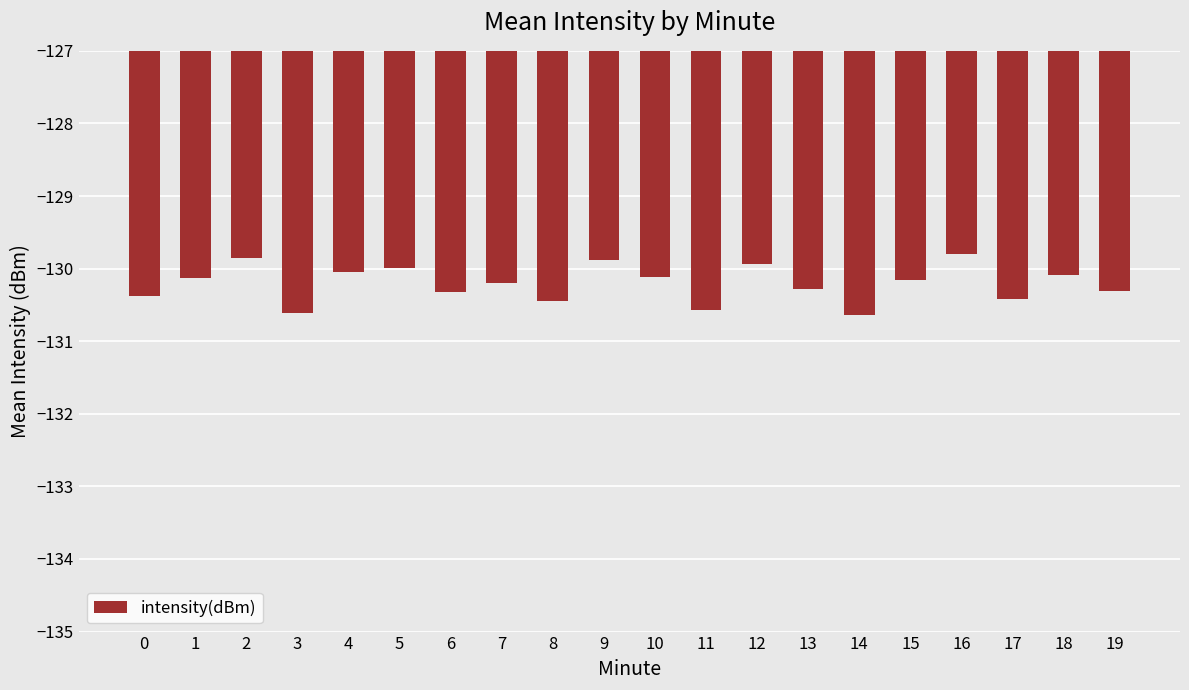

What is the greatest value displayed?

-129.8